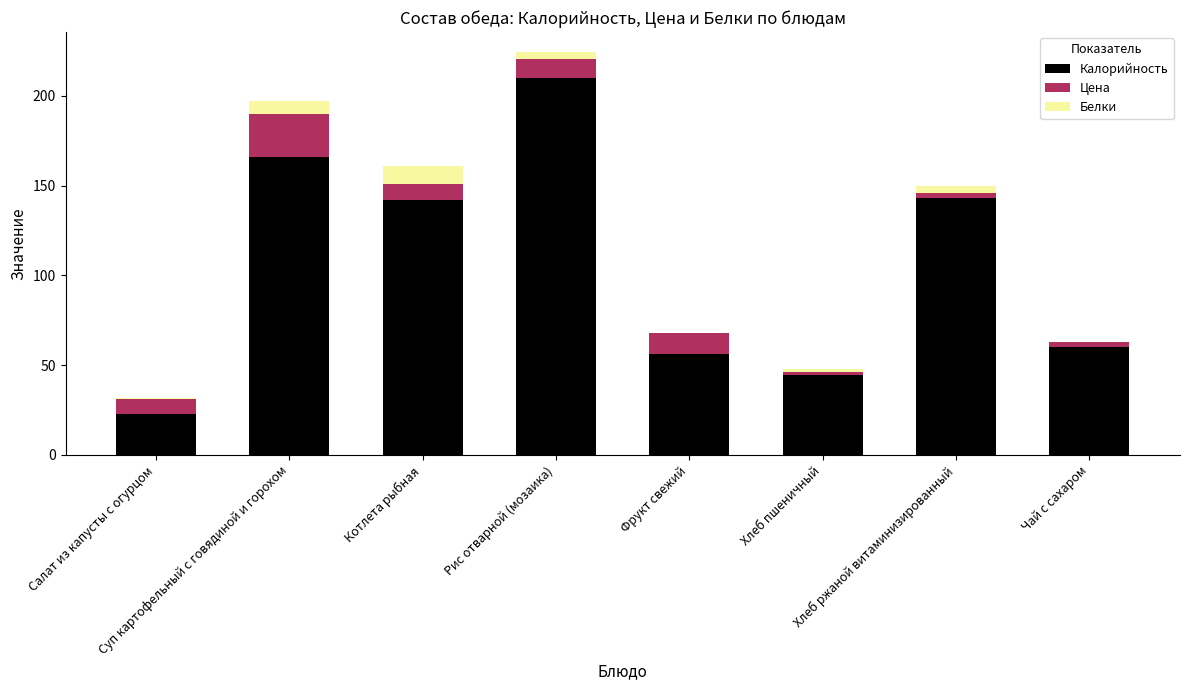

Is it true that Калорийность equals 65.8 at Суп картофельный с говядиной и горохом?

False